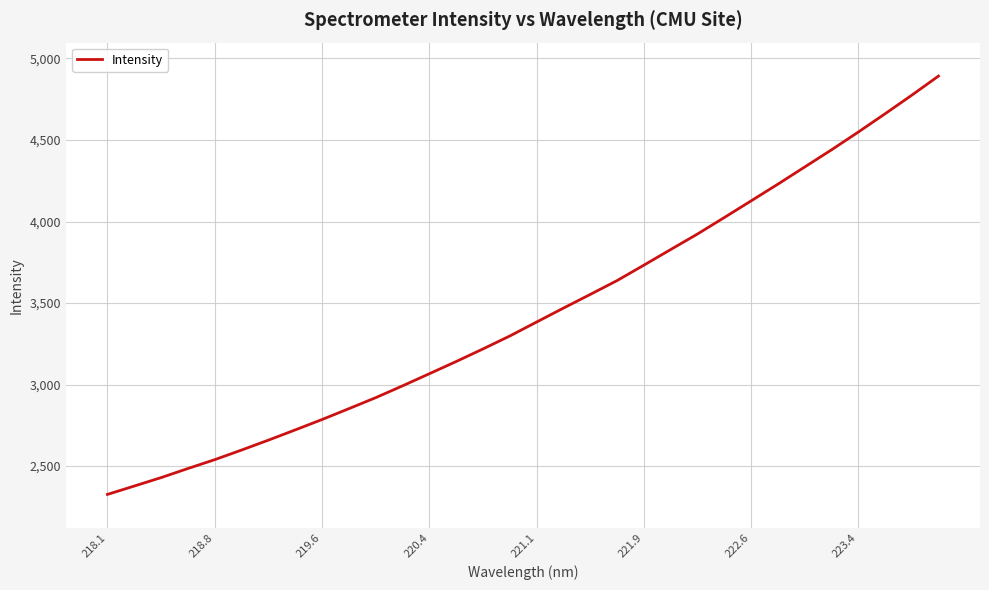

What is the difference between the maximum and minimum values?

2565.1